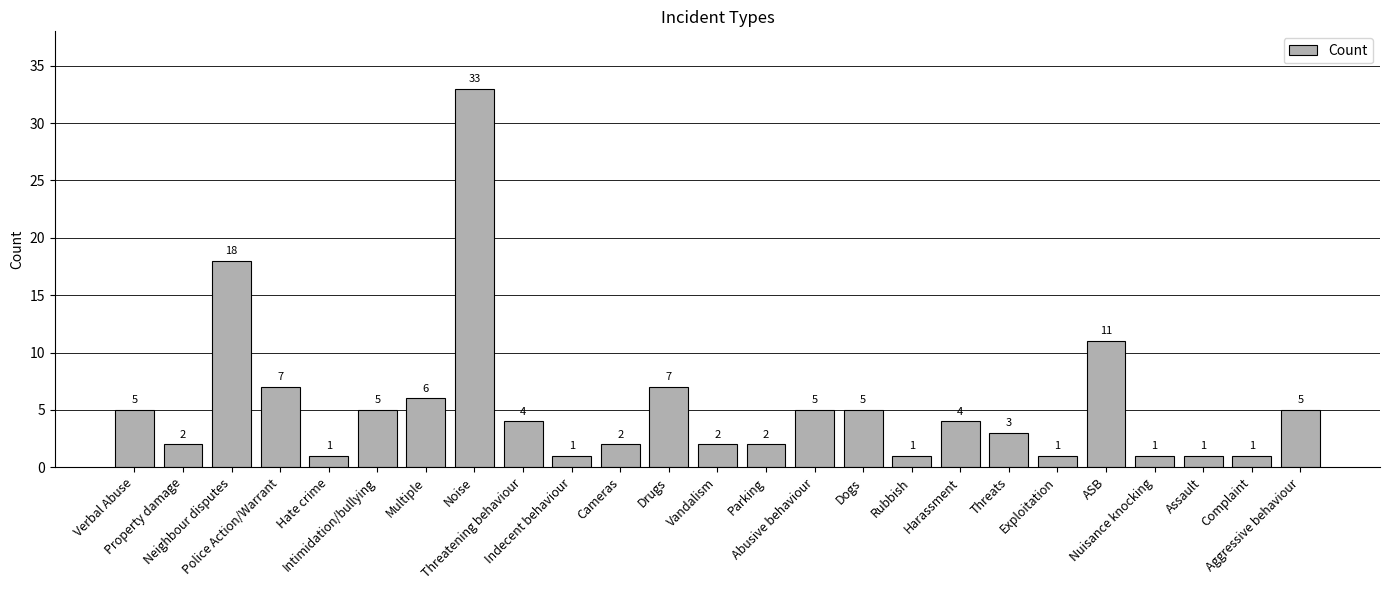

How many bars are there in total?

25